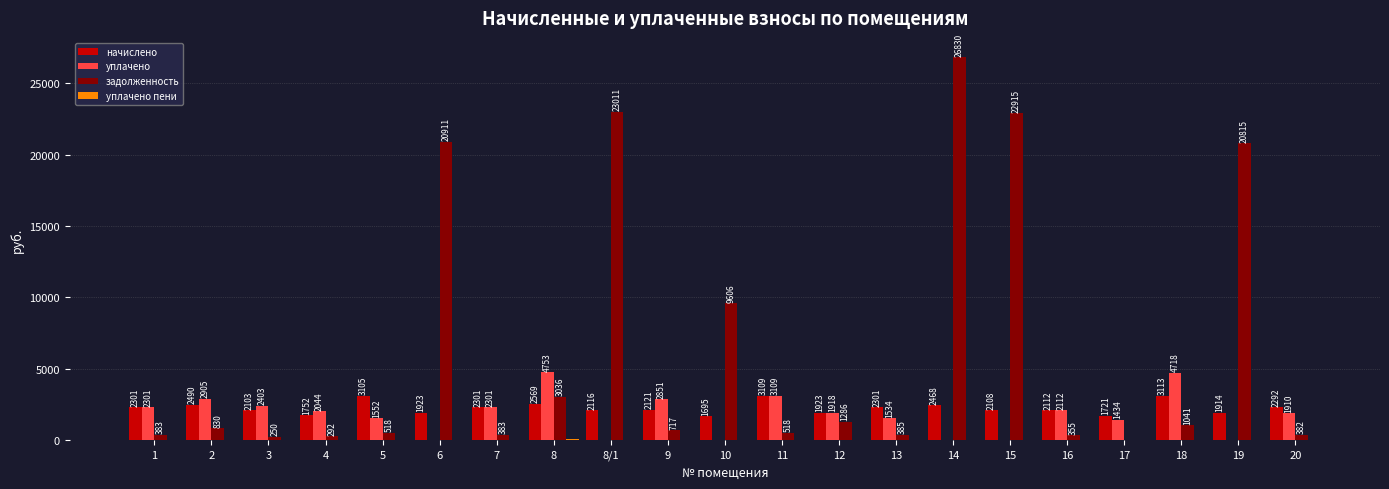

Is it true that уплачено equals 701.2 at 5?

False